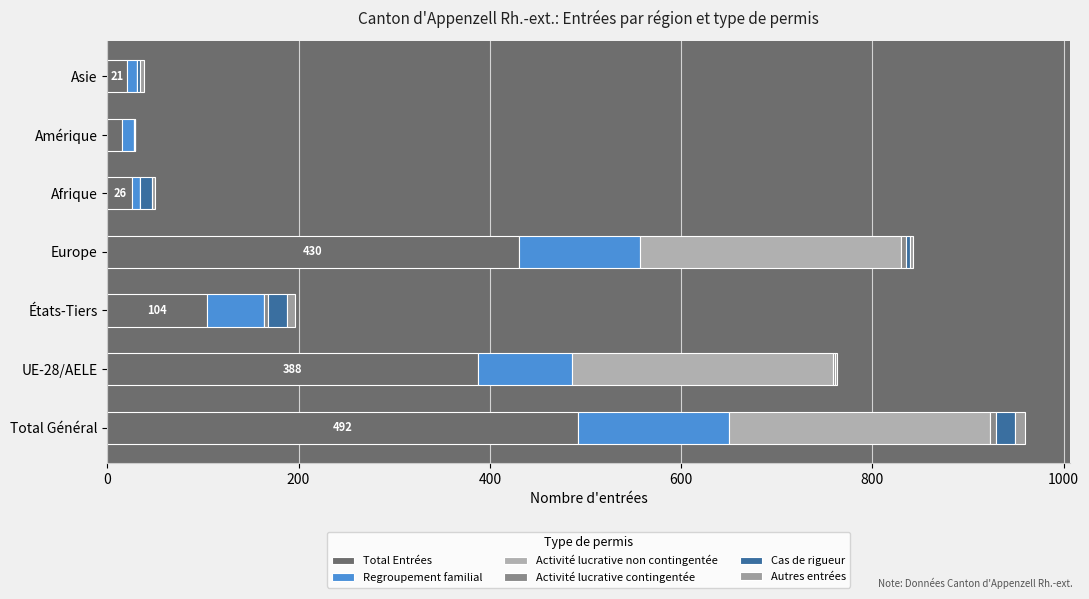

Count the number of data series in this chart.

6